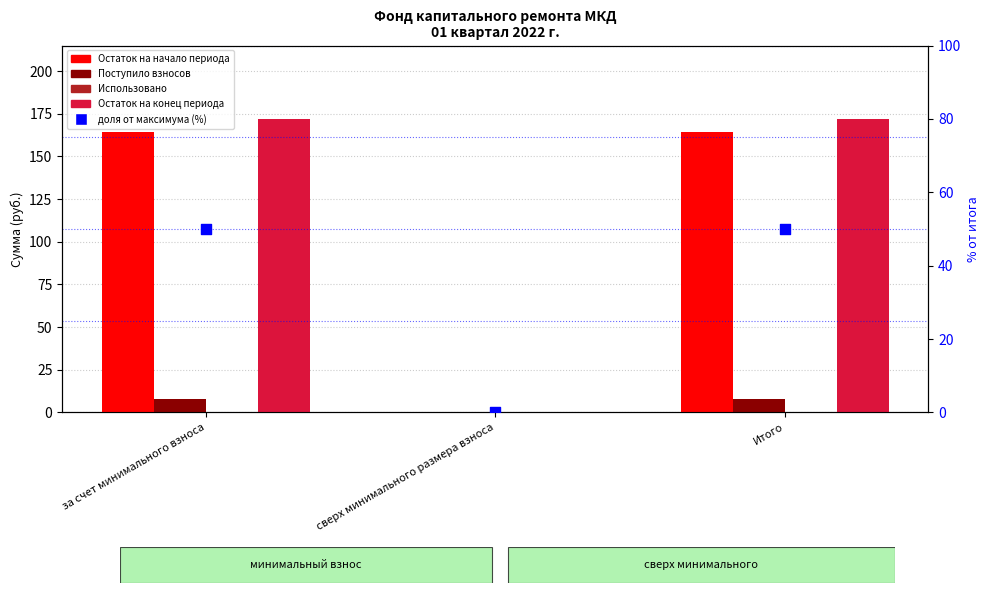

At how many categories does at least one series exceed 96?

2